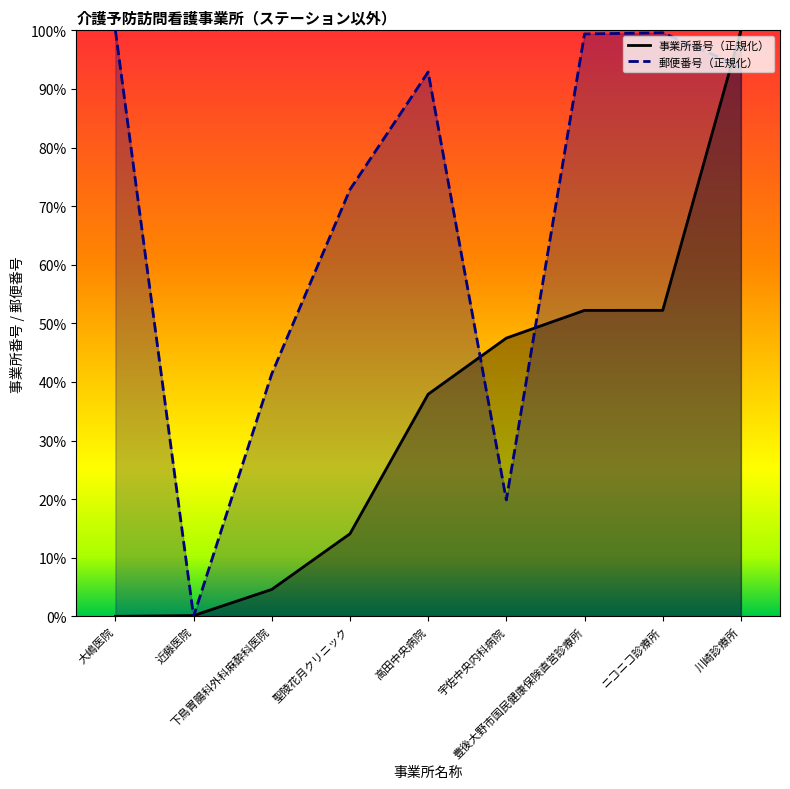

Reading right to left, extract all data points from this chart.

事業所番号（正規化）: 100.0	52.2	52.2	47.5	37.9	14.1	4.6	0.1	0.0
郵便番号（正規化）: 93.8	99.6	99.4	19.9	92.9	72.8	41.4	0.0	100.0